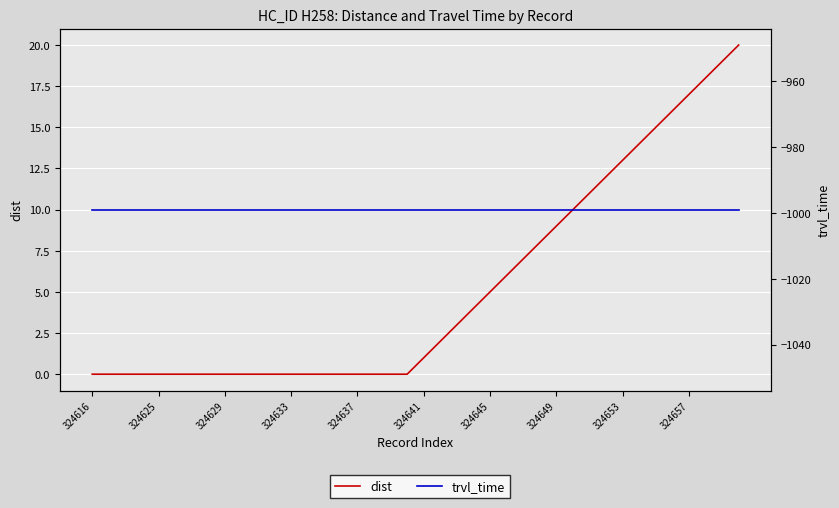

Reading left to right, list all the values displayed in this chart.

dist: 0	0	0	0	0	0	0	0	0	0	0	0	0	0	0	0	0	0	0	0	1	2	3	4	5	6	7	8	9	10	11	12	13	14	15	16	17	18	19	20
trvl_time: -999	-999	-999	-999	-999	-999	-999	-999	-999	-999	-999	-999	-999	-999	-999	-999	-999	-999	-999	-999	-999	-999	-999	-999	-999	-999	-999	-999	-999	-999	-999	-999	-999	-999	-999	-999	-999	-999	-999	-999